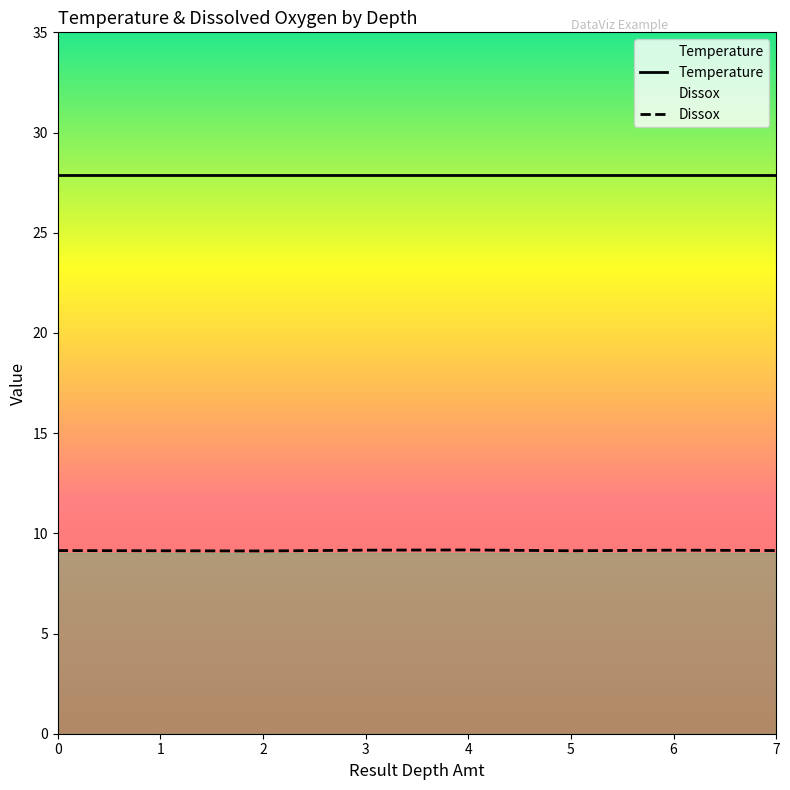

Reading left to right, list all the values displayed in this chart.

Temperature: 27.9	27.9	27.9	27.9	27.9	27.9	27.9	27.9
Dissox: 9.1	9.1	9.1	9.2	9.2	9.1	9.2	9.1